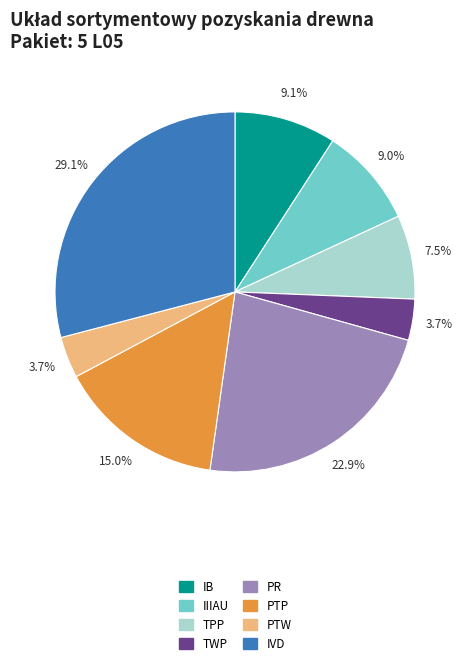

Does any single category account for the majority?

No